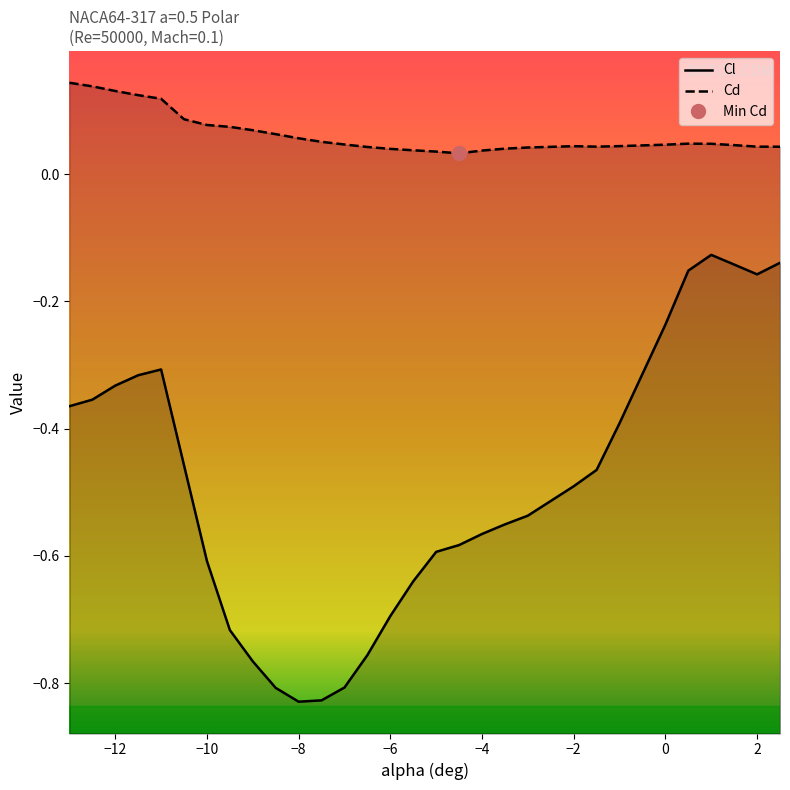

Reading left to right, list all the values displayed in this chart.

Cl: -0.4	-0.4	-0.3	-0.3	-0.3	-0.5	-0.6	-0.7	-0.8	-0.8	-0.8	-0.8	-0.8	-0.8	-0.7	-0.6	-0.6	-0.6	-0.6	-0.6	-0.5	-0.5	-0.5	-0.4	-0.2	-0.2	-0.1	-0.1	-0.2	-0.1
Cd: 0.1	0.1	0.1	0.1	0.1	0.1	0.1	0.1	0.1	0.1	0.1	0.1	0.0	0.0	0.0	0.0	0.0	0.0	0.0	0.0	0.0	0.0	0.0	0.0	0.0	0.0	0.0	0.0	0.0	0.0